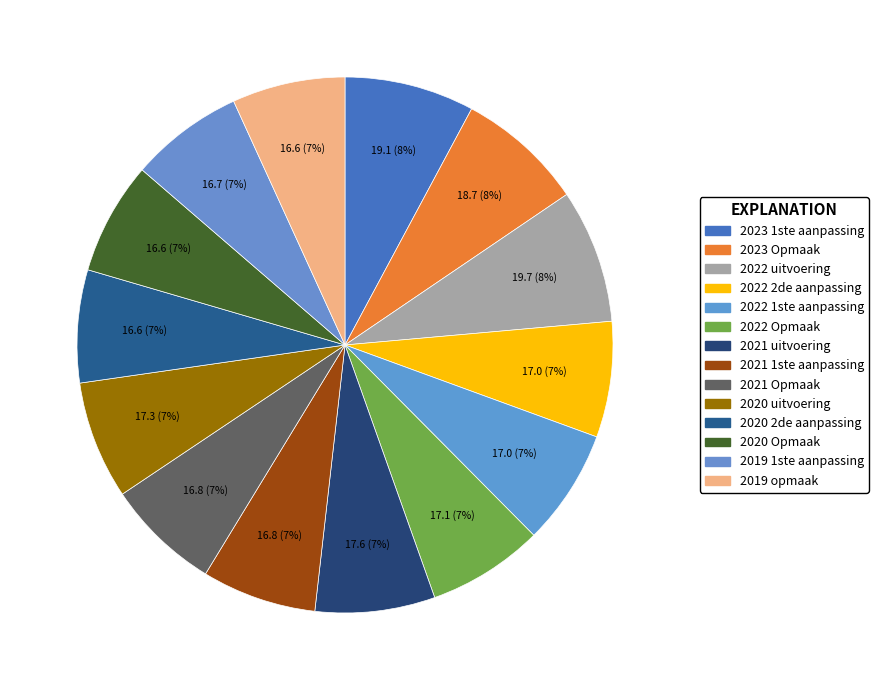

True or false: 2023 Opmaak accounts for 1% of the total.

False